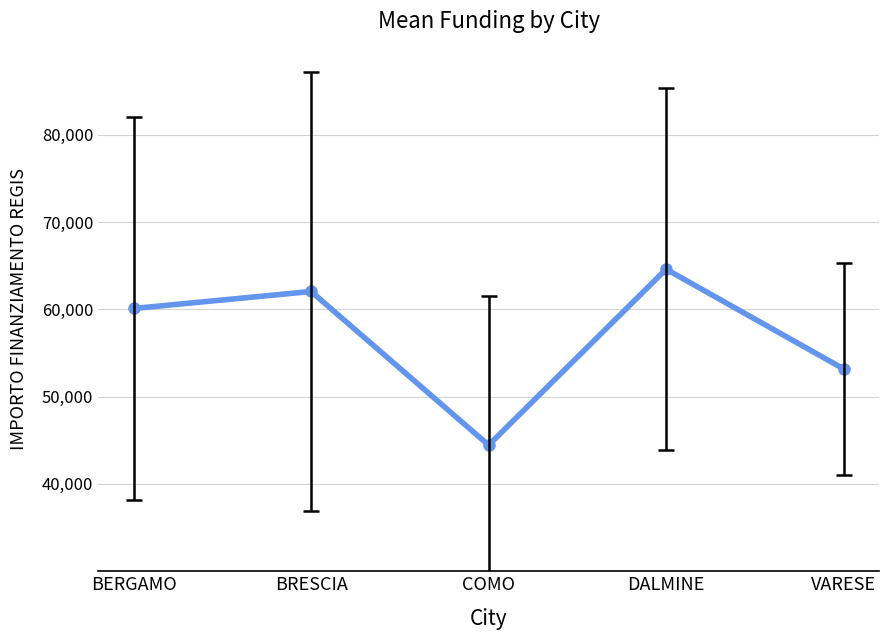

What is the greatest value displayed?

64596.7